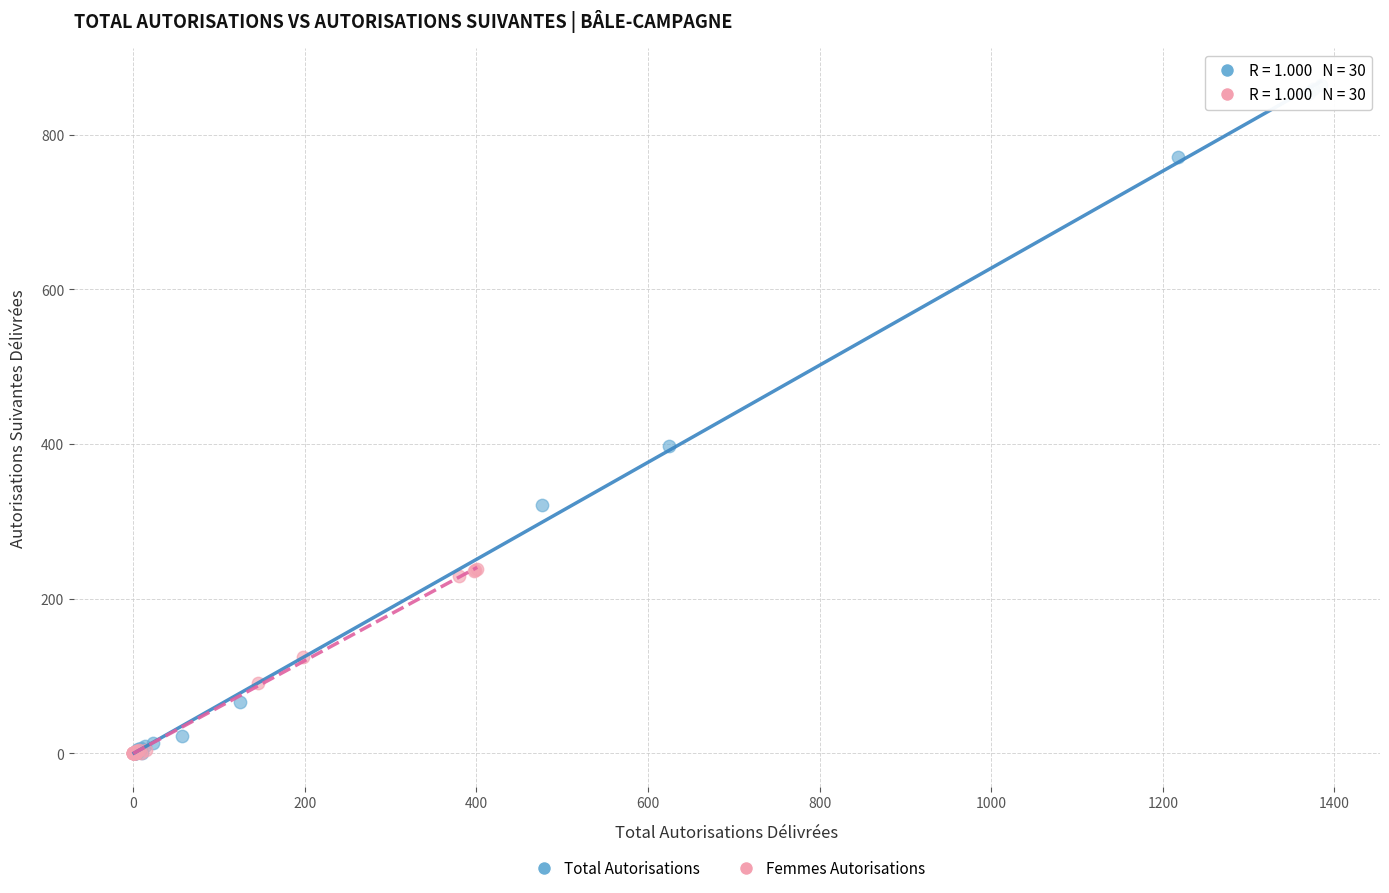

Which series has the widest spread of Y values?

Total Autorisations